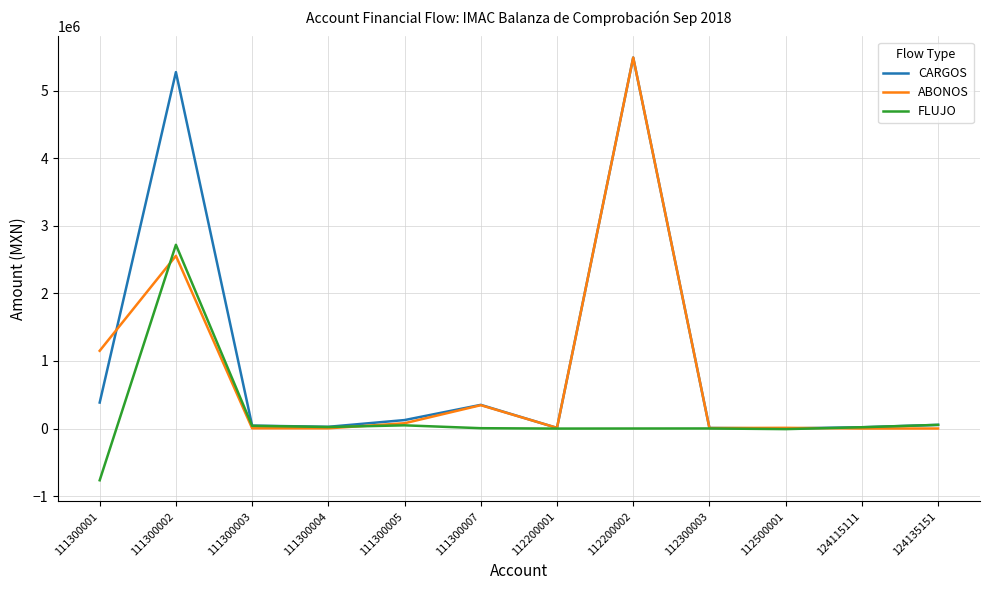

In FLUJO, how many points are higher than both neighbors (excluding endpoints)?

3